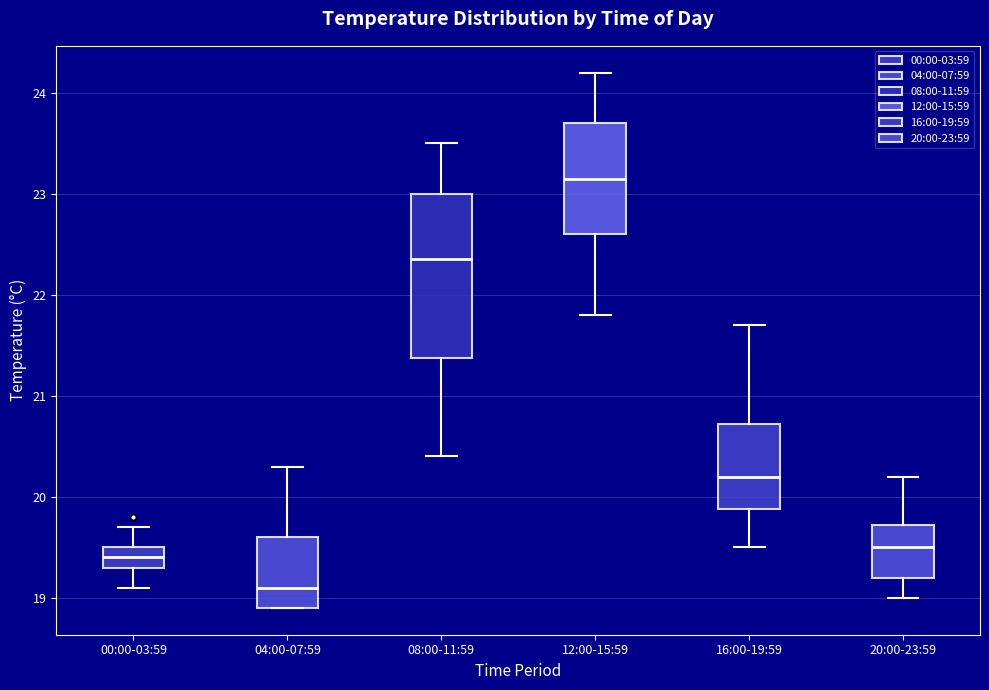

Where is the lower edge of the box for 20:00-23:59 on the y-axis? The values are not printed on the chart, so give them approximately, as read against the axis.

19.2